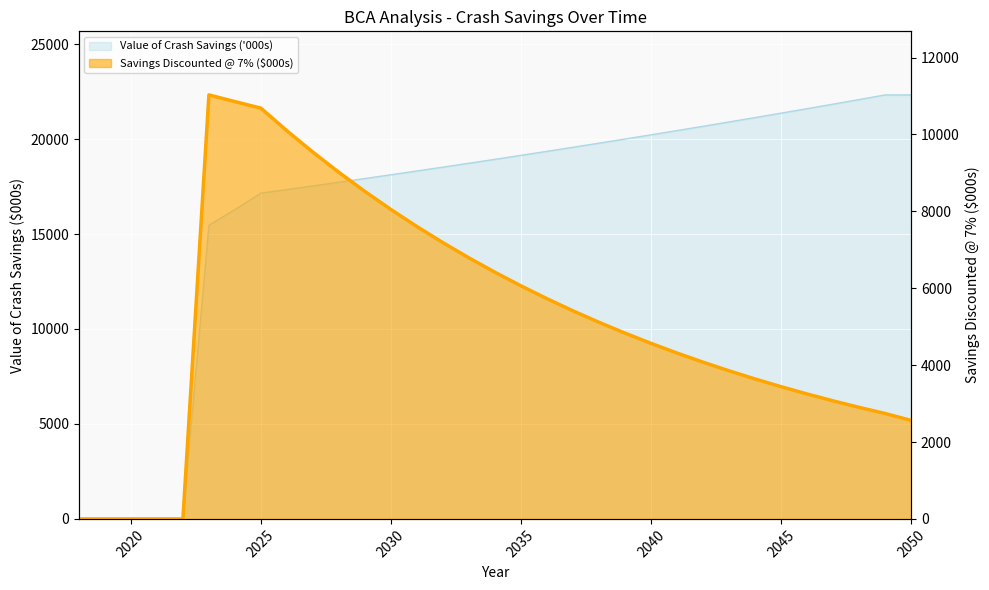

Reading left to right, extract all data points from this chart.

Savings Discounted @ 7%: 0.0	0.0	0.0	0.0	0.0	11026.8	10853.2	10682.4	10093.8	9537.6	9012.1	8515.5	8046.2	7602.9	7183.9	6788.1	6414.0	6060.6	5726.7	5411.1	5112.9	4831.2	4565.0	4313.4	4075.8	3851.2	3639.0	3438.4	3249.0	3070.0	2900.8	2740.9	2561.6
Value of Crash Savings ('000s): 0.0	0.0	0.0	0.0	0.0	15465.6	16287.8	17153.7	17343.0	17534.5	17728.1	17923.8	18121.7	18321.8	18524.0	18728.5	18935.3	19144.3	19355.7	19569.4	19785.4	20003.9	20224.7	20448.0	20673.7	20902.0	21132.8	21366.1	21601.9	21840.4	22081.5	22325.3	22325.3